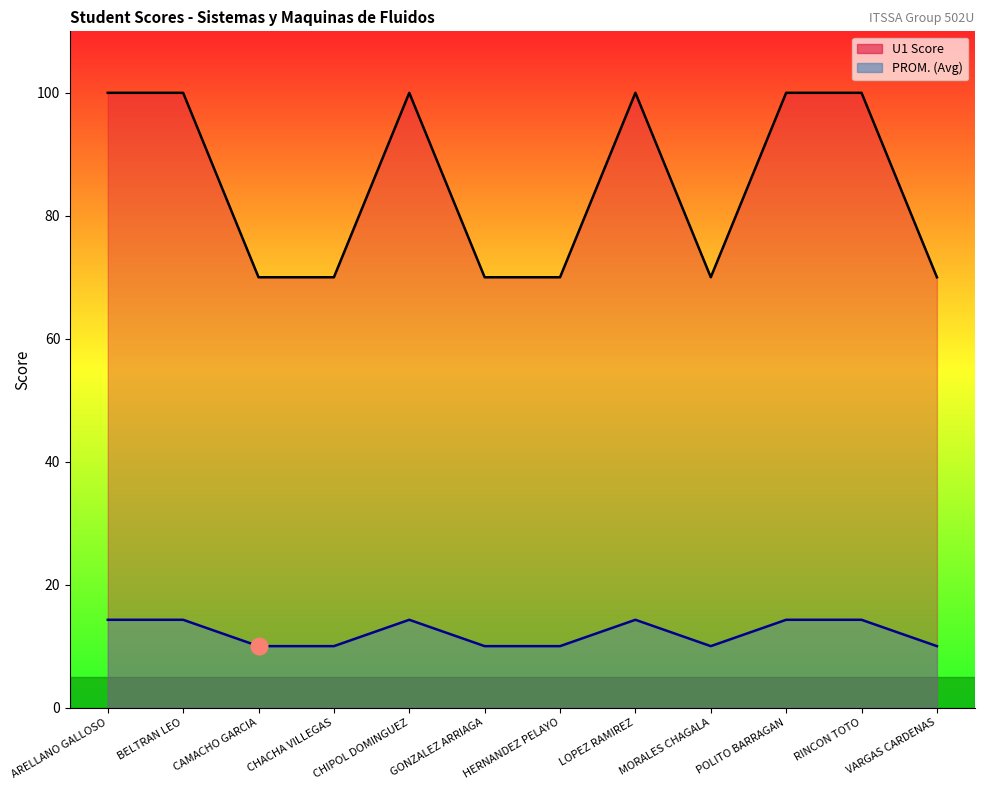

List the series in order of their peak value, highest first.

U1, PROM.